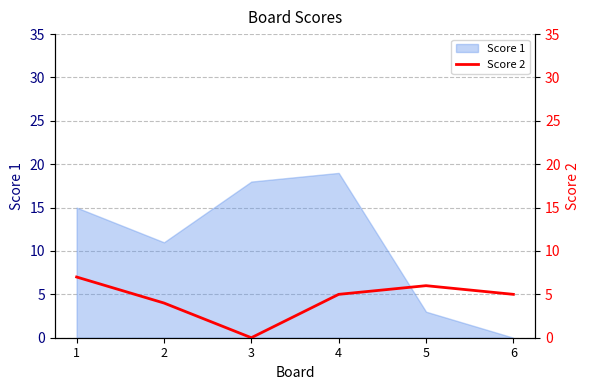

The value of Score 1 at 5 is 5. True or false?

False